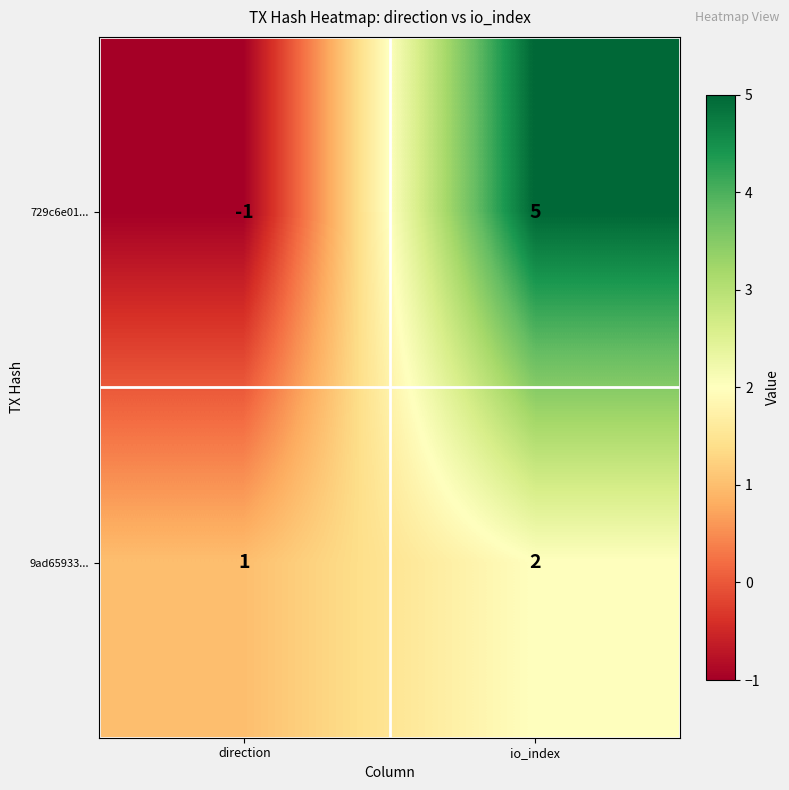

Reading left to right, transcribe all the data shown in this chart.

729c6e01...: -1	5
9ad65933...: 1	2